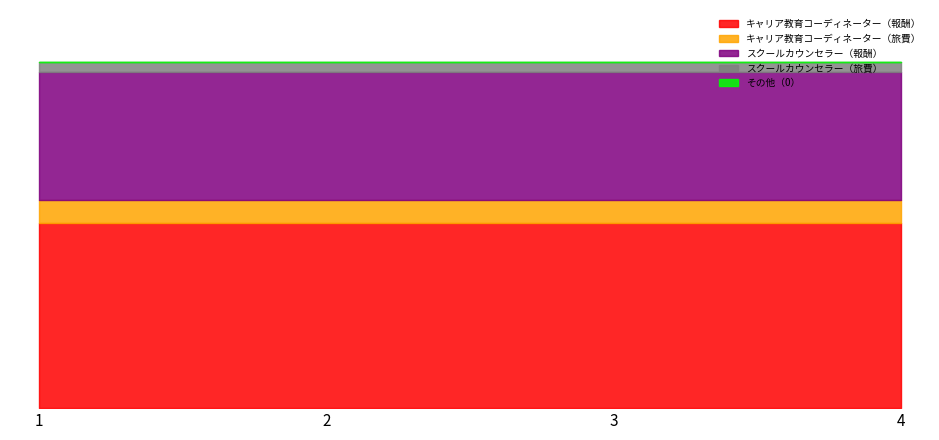

What are all the series names shown in the legend?

キャリア教育コーディネーター（報酬）, キャリア教育コーディネーター（旅費）, スクールカウンセラー（報酬）, スクールカウンセラー（旅費）, その他（0）